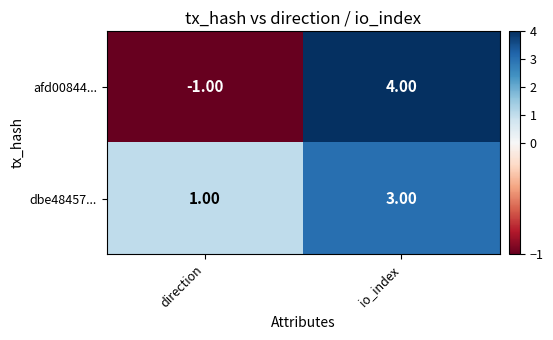

Which series changed the most between direction and io_index?

afd00844...